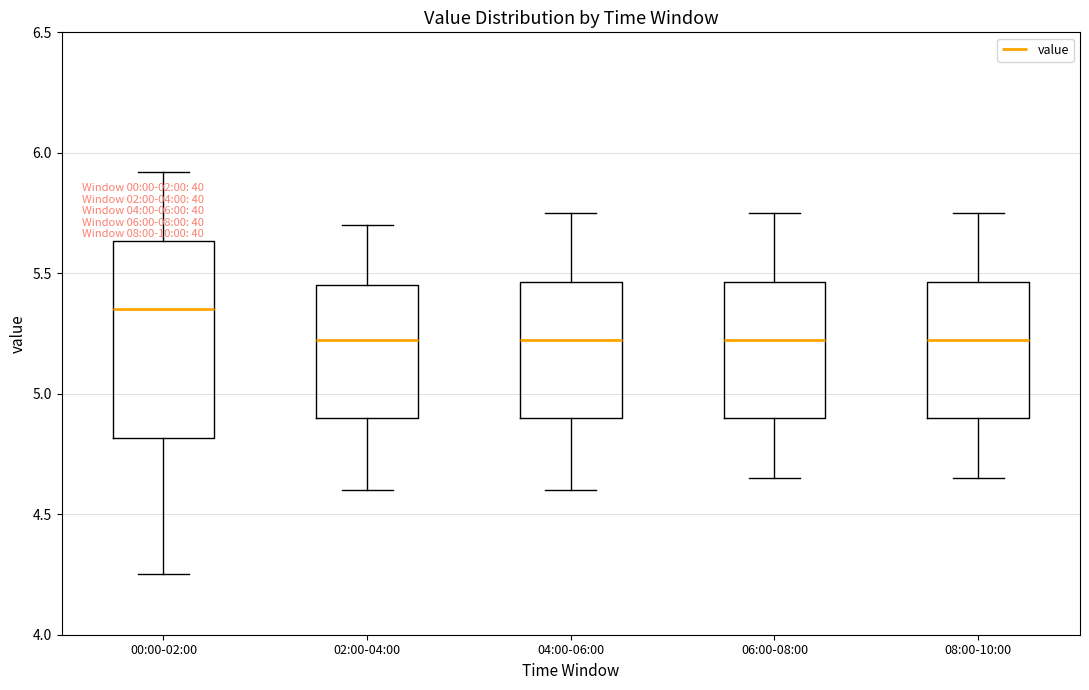

Which box is the tallest, from its lower edge to its upper edge?

00:00-02:00